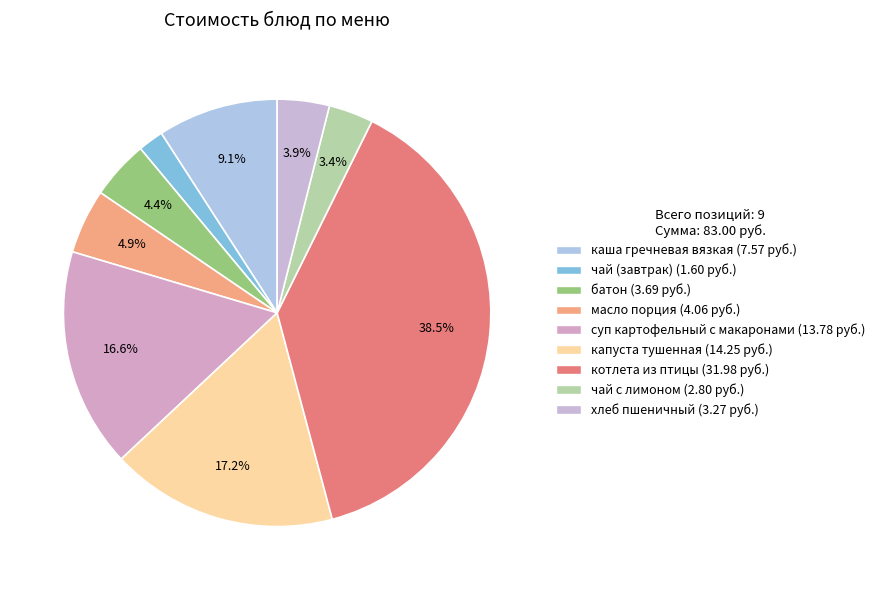

How many segments does this pie chart have?

9